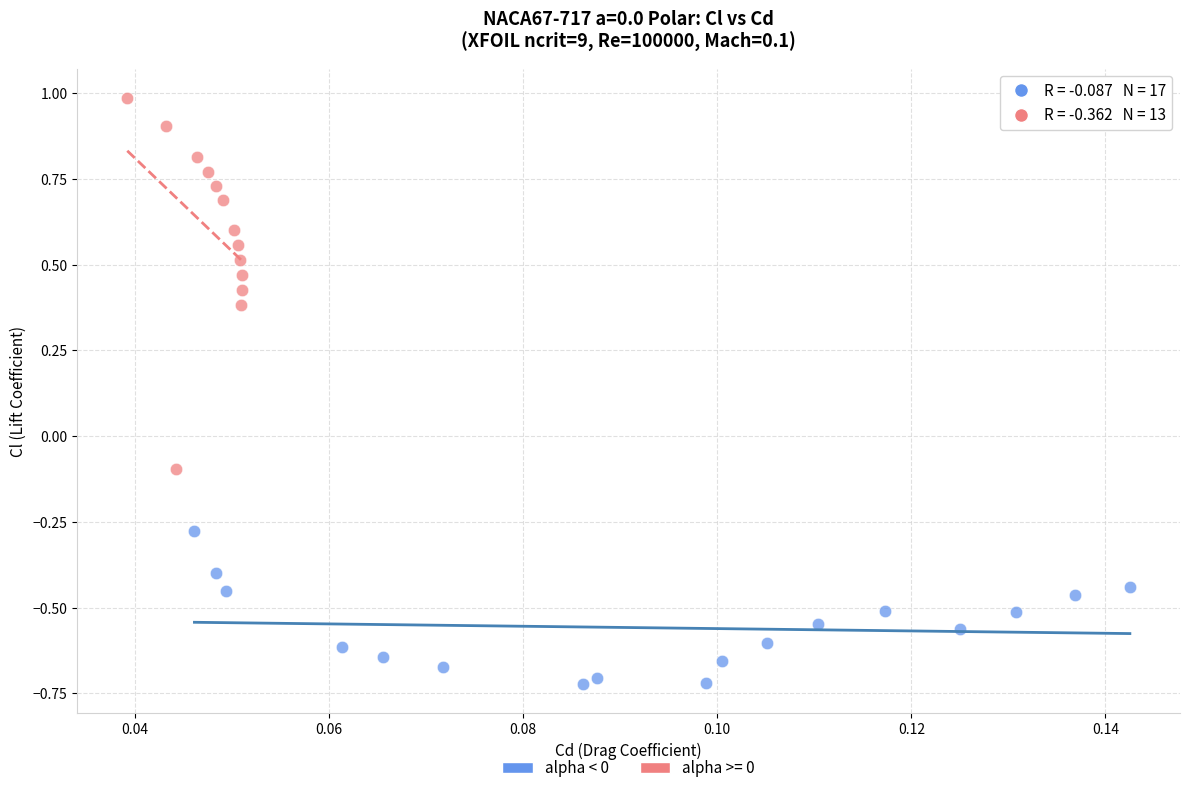

Which series reaches the minimum Y coordinate?

alpha < 0